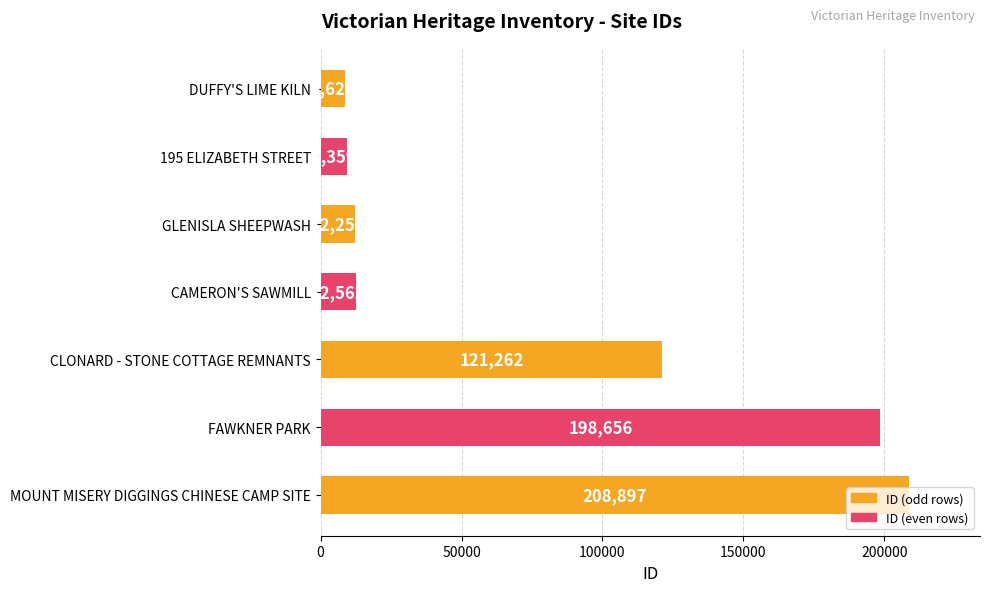

What is the change in value from GLENISLA SHEEPWASH to FAWKNER PARK?

+186401